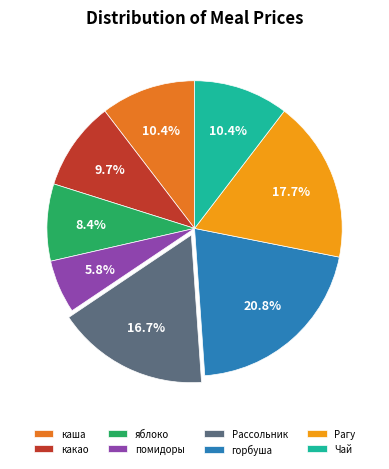

How many segments does this pie chart have?

8